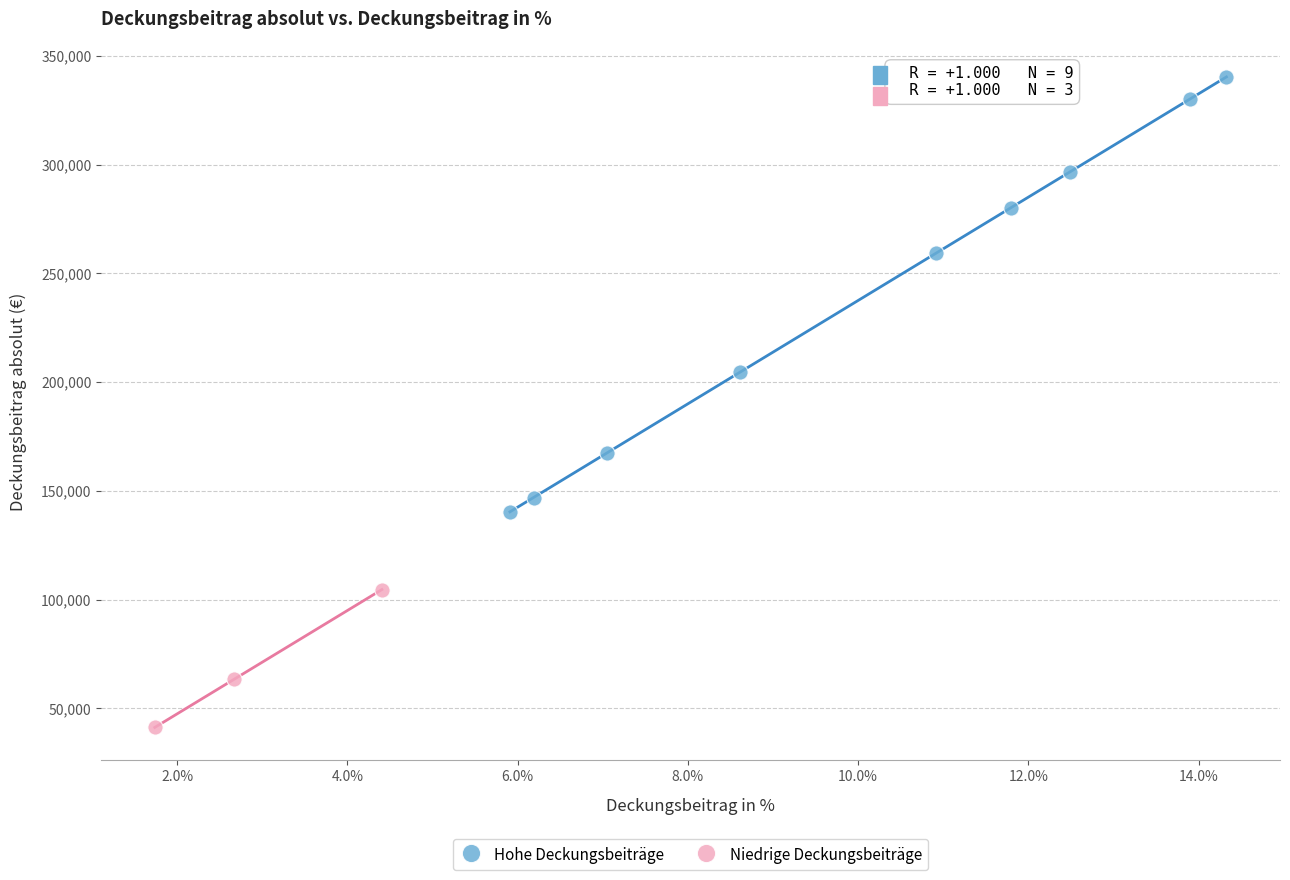

Which series reaches the maximum Y coordinate?

Hohe Deckungsbeiträge